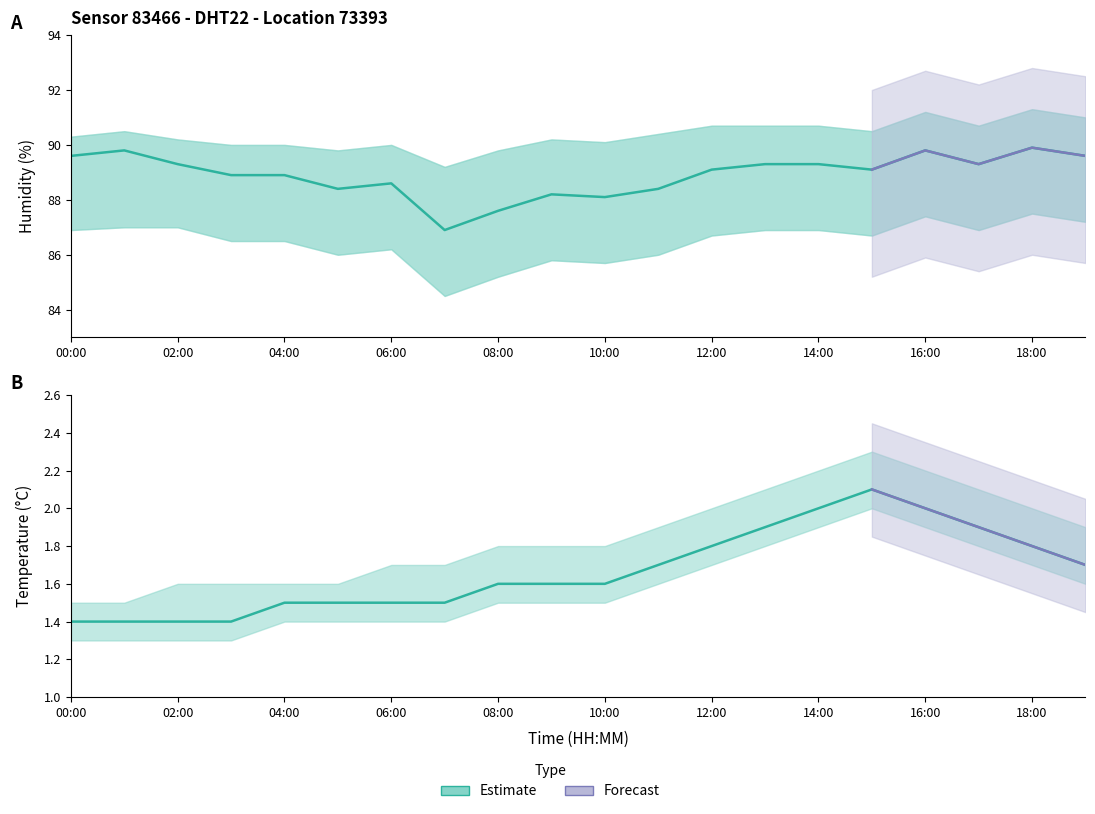

What is the difference between the highest and lowest values at 10:00?

86.5